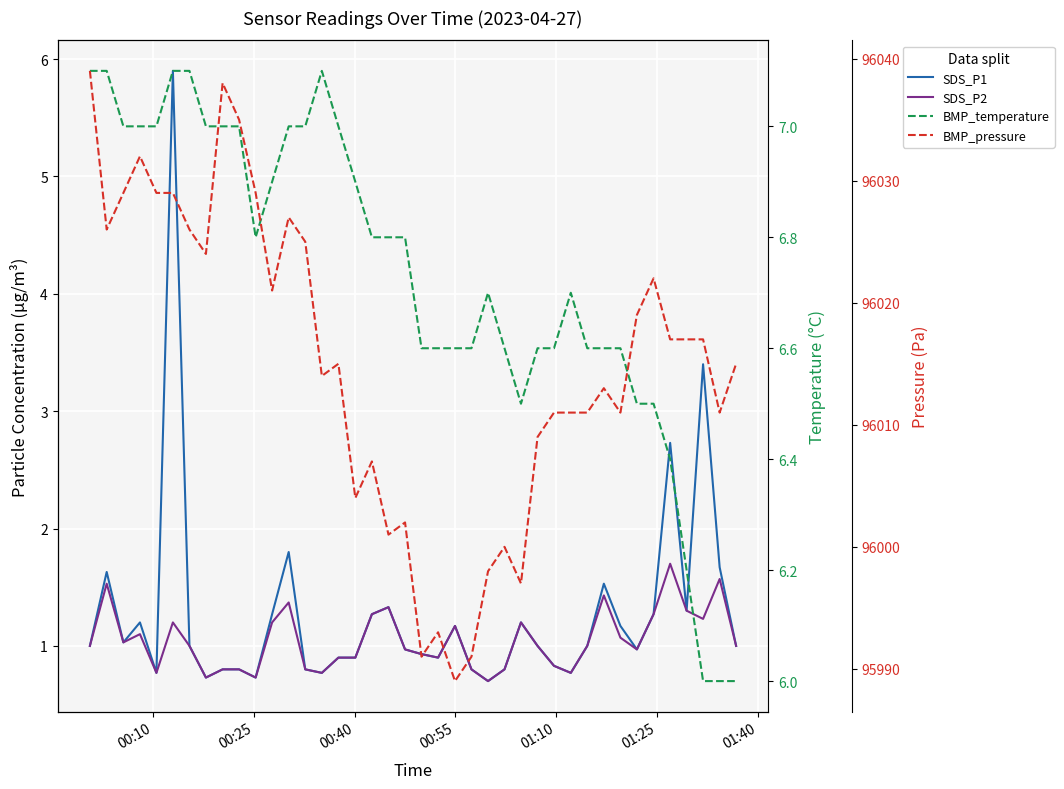

Which series has the largest range (max minus min)?

BMP_pressure